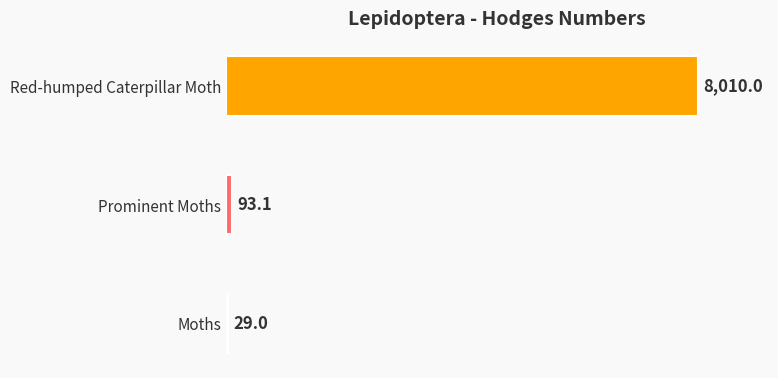

What is the minimum value shown in the chart?

29.0